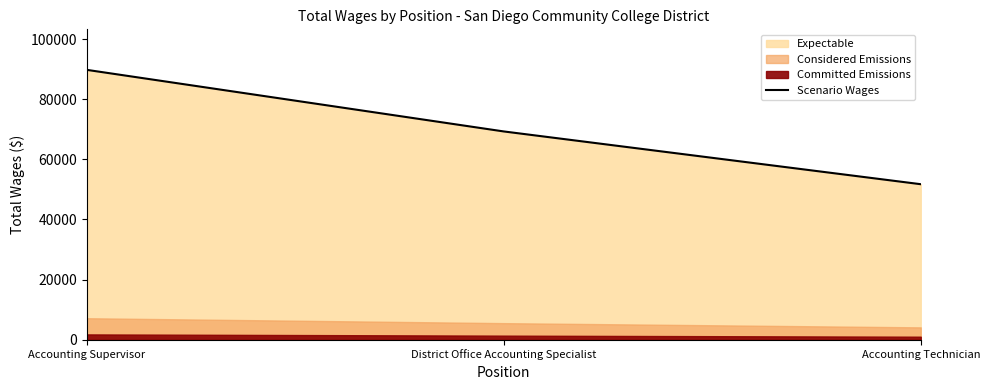

Which category has the lowest value across all series?

Accounting Technician